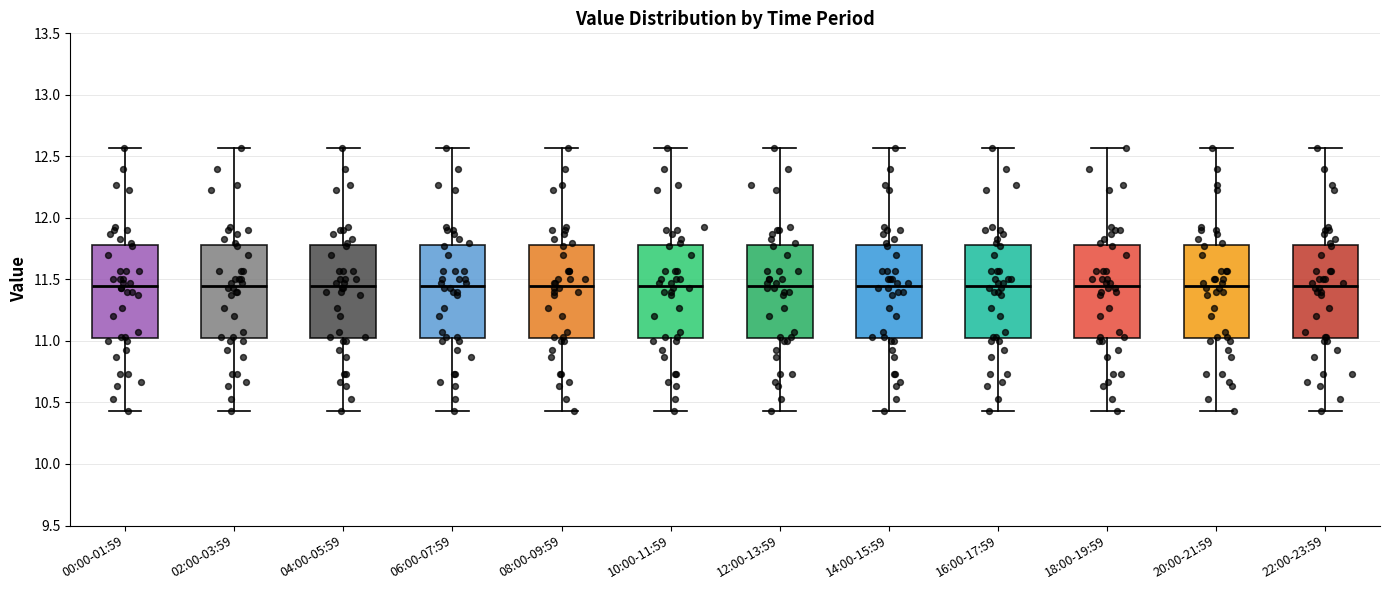

Where does the median line of the box for 06:00-07:59 sit on the y-axis? The values are not printed on the chart, so give them approximately, as read against the axis.

11.45